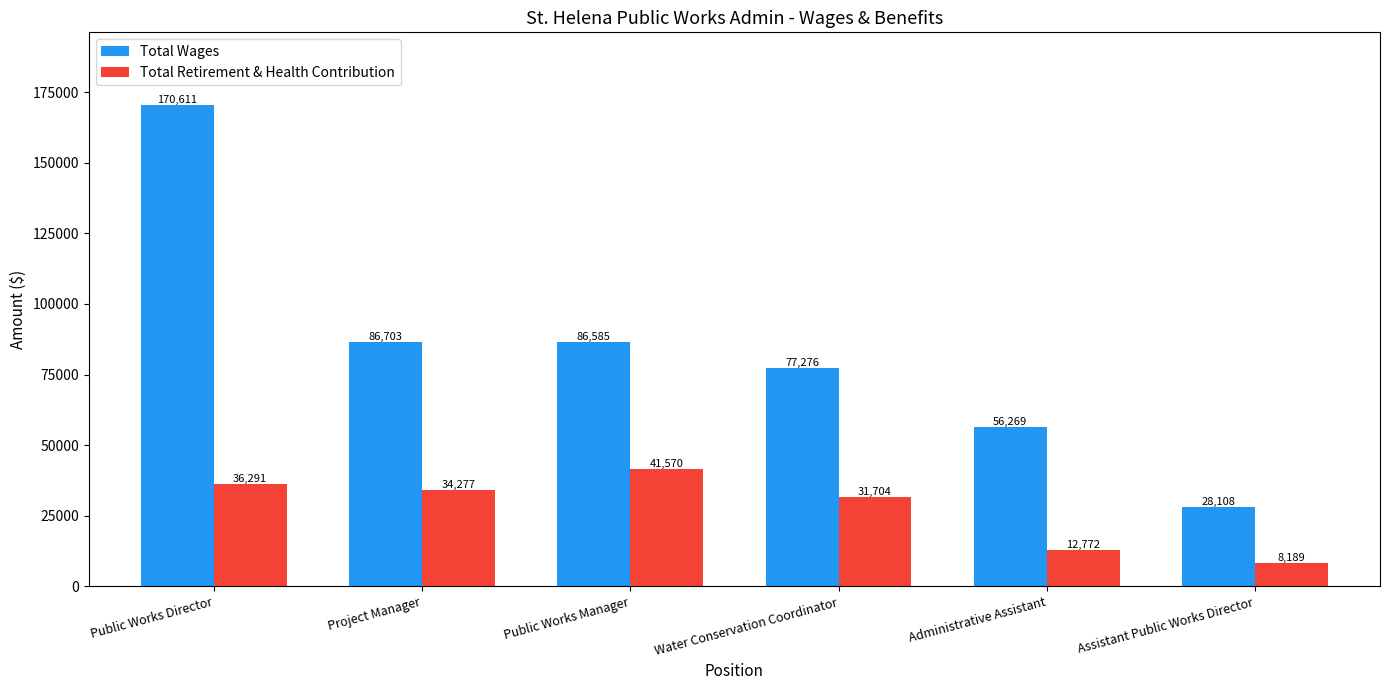

Is the value of Total Wages at Assistant Public Works Director greater than the value of Total Retirement & Health Contribution at Administrative Assistant?

Yes